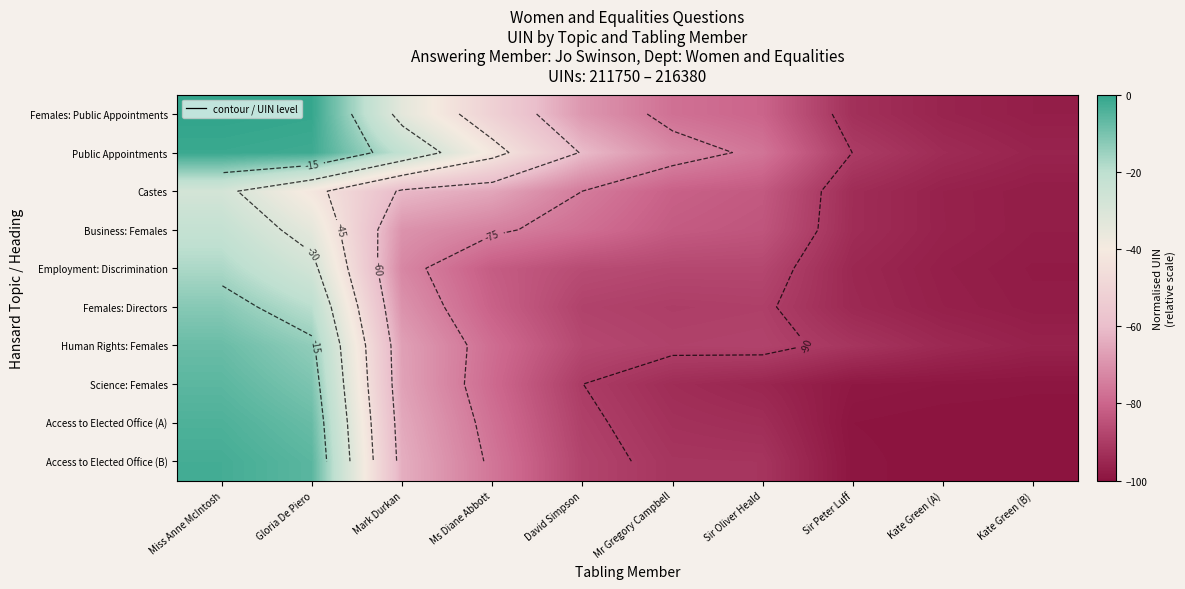

The Science: Females series shows -99.2 at Kate Green (A). True or false?

True